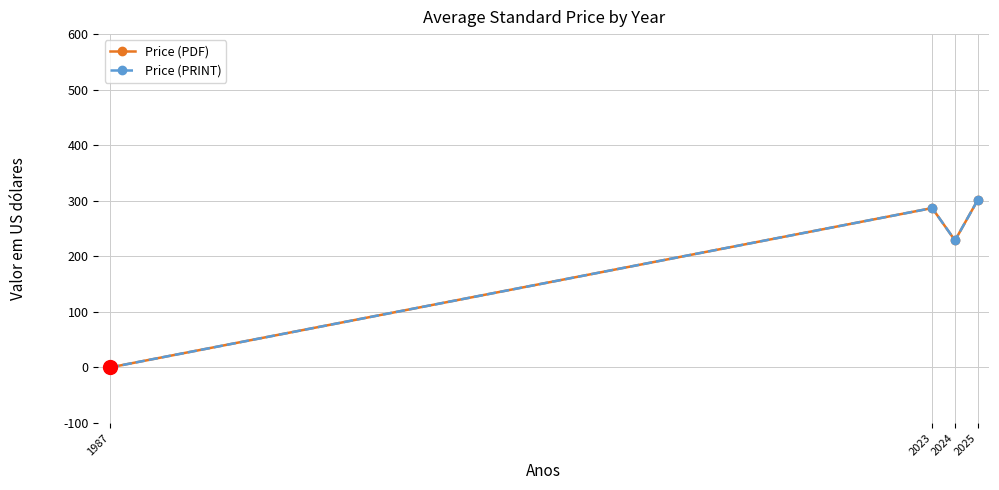

At which label is Price (PDF) closest to 150?

2024